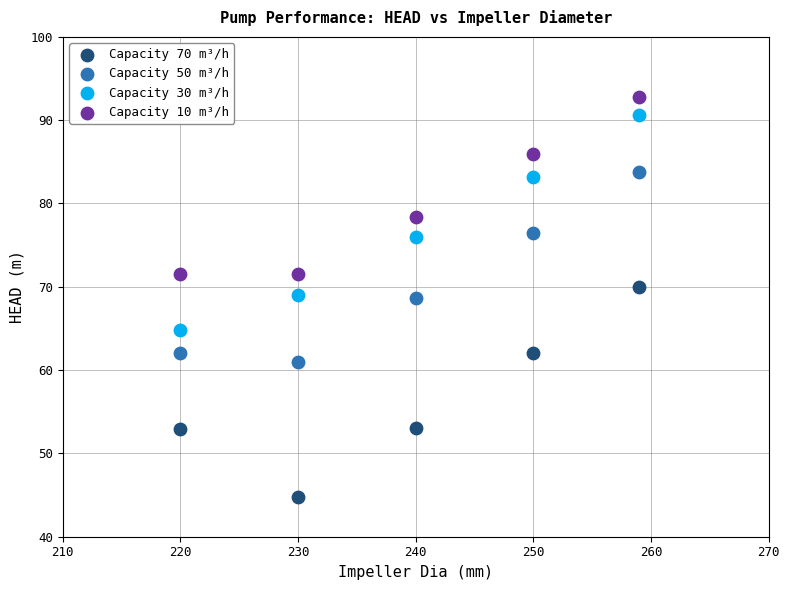

Which series contains the lowest Y value?

Capacity 70 m³/h